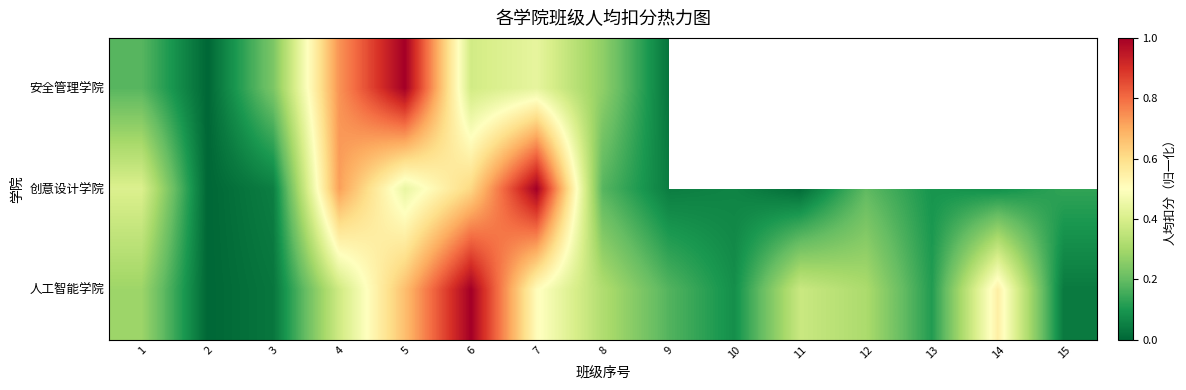

Which series has the largest range (max minus min)?

安全管理学院